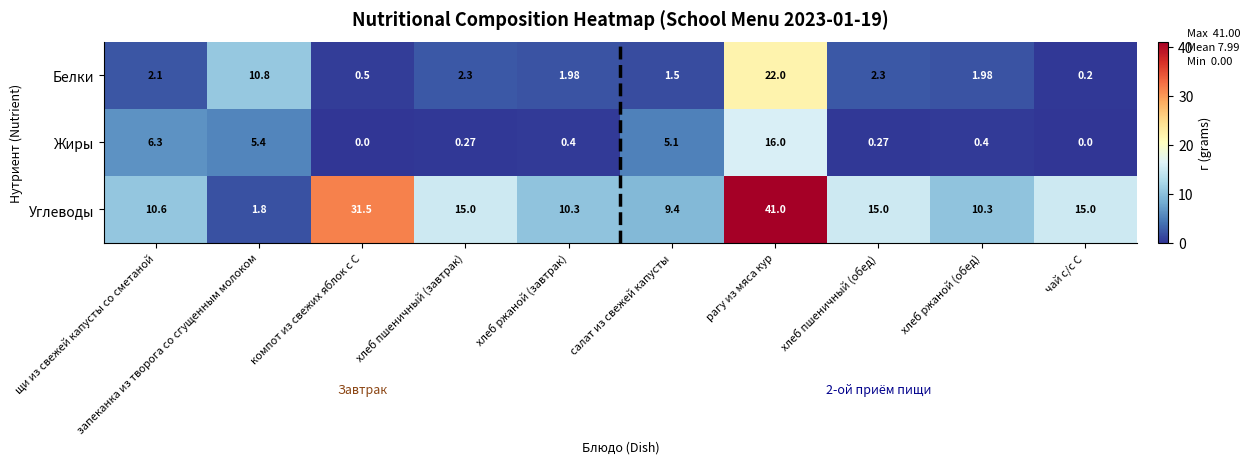

At which category is the sum across all series the highest?

рагу из мяса кур